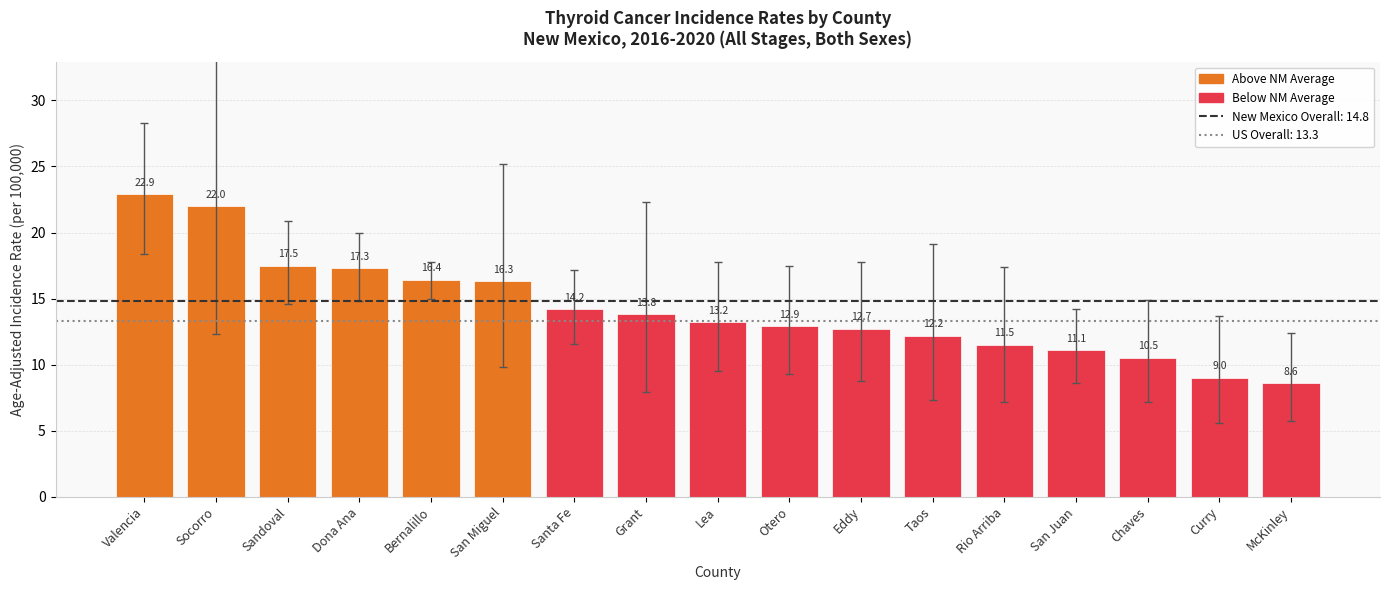

What is the difference between the maximum and minimum values?

14.3